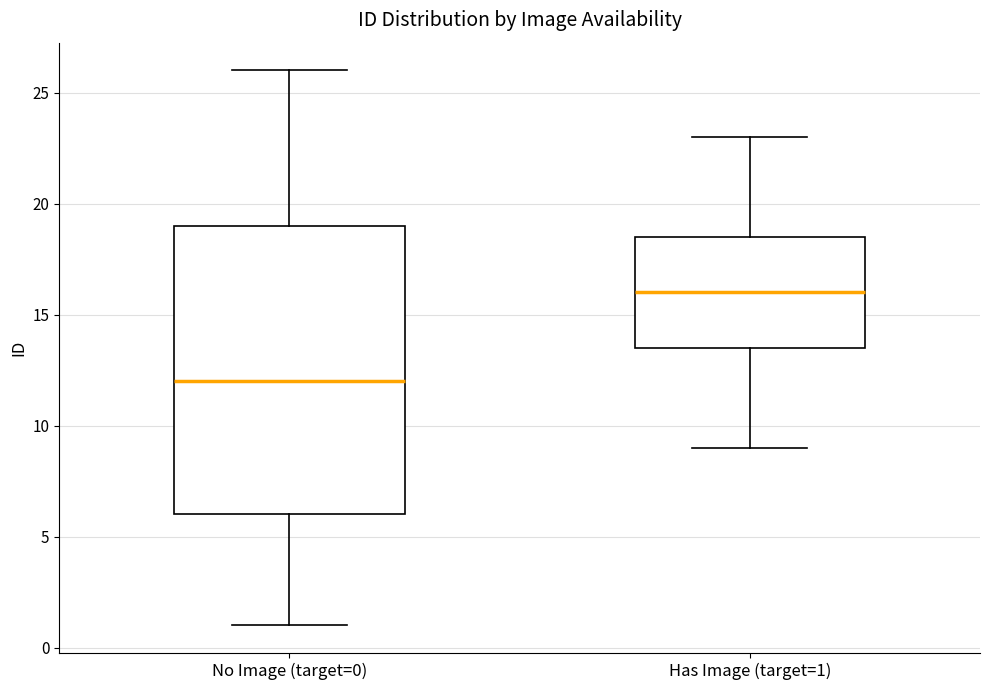

Which box's median line is the lowest?

No Image (target=0)